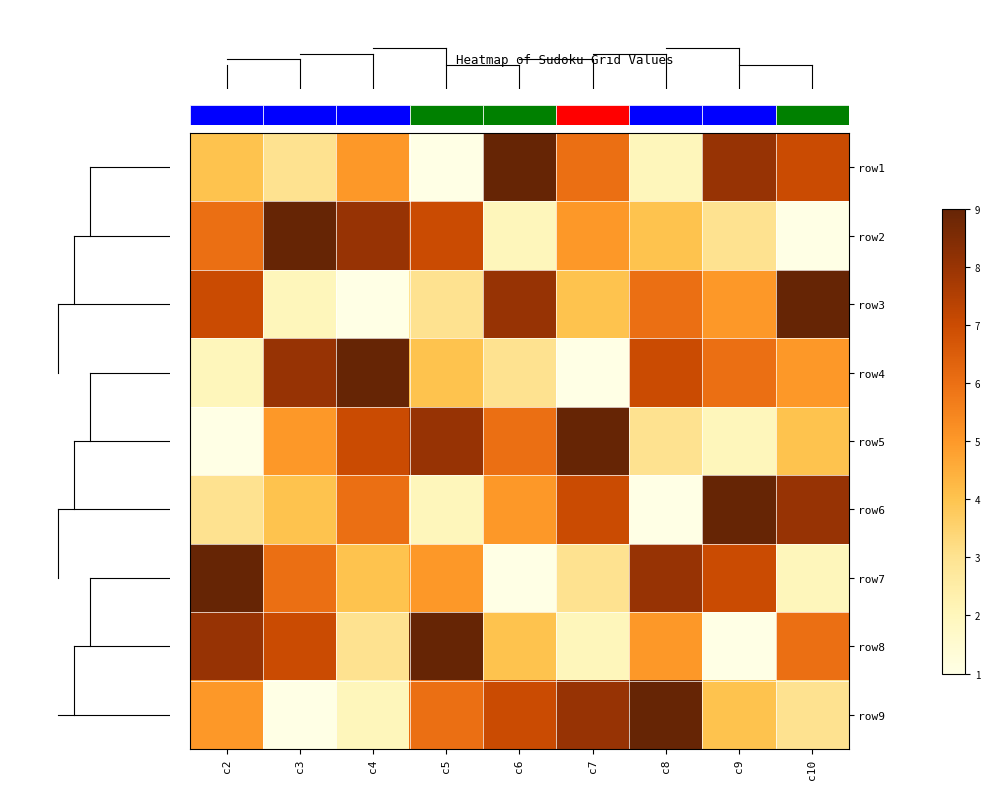

What is the difference between the maximum and minimum values in the row9 series?

8